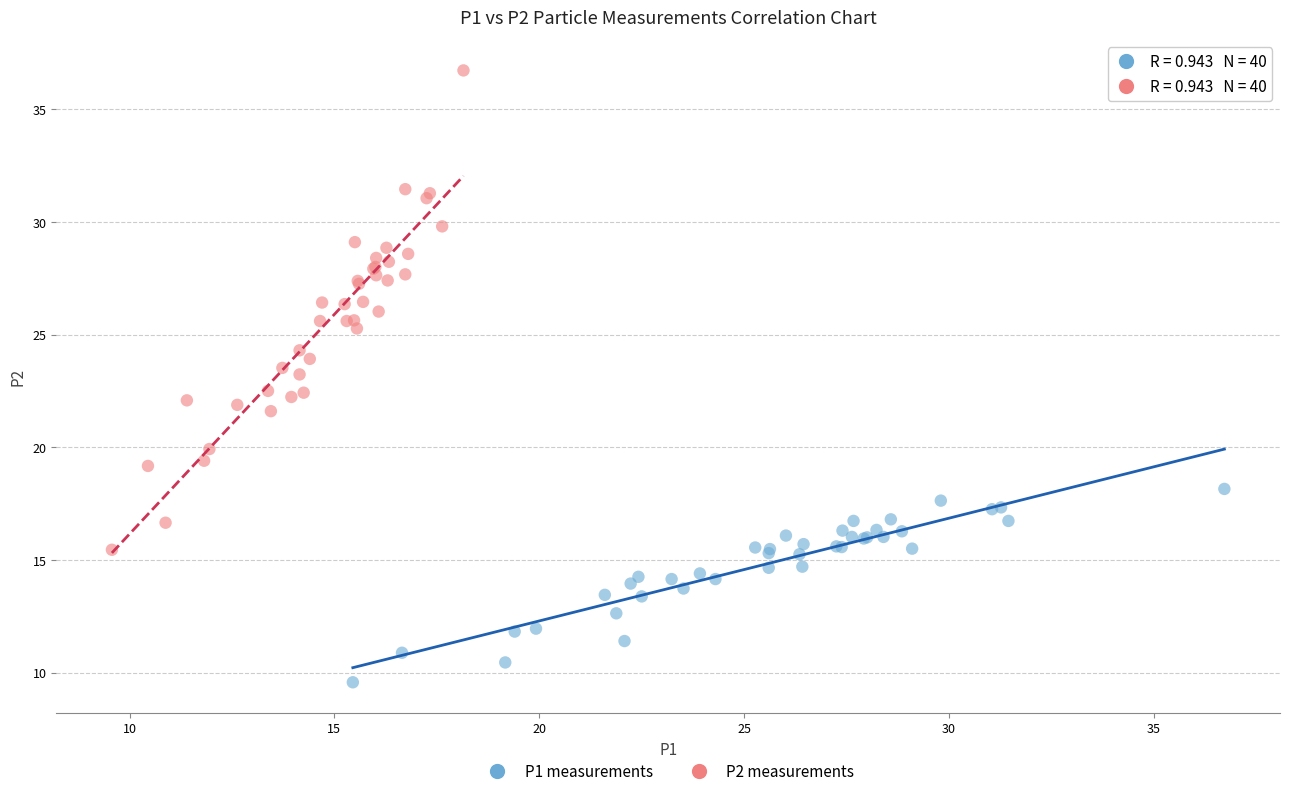

What are all the series names shown in the legend?

P1 measurements, P2 measurements